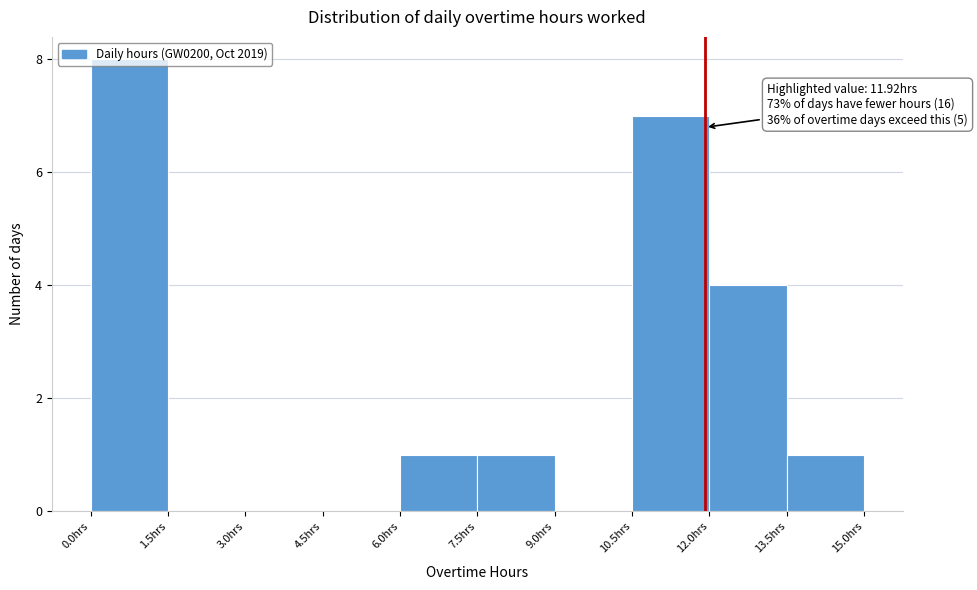

Which range on the x-axis has the tallest bar?

0.0 to 1.5